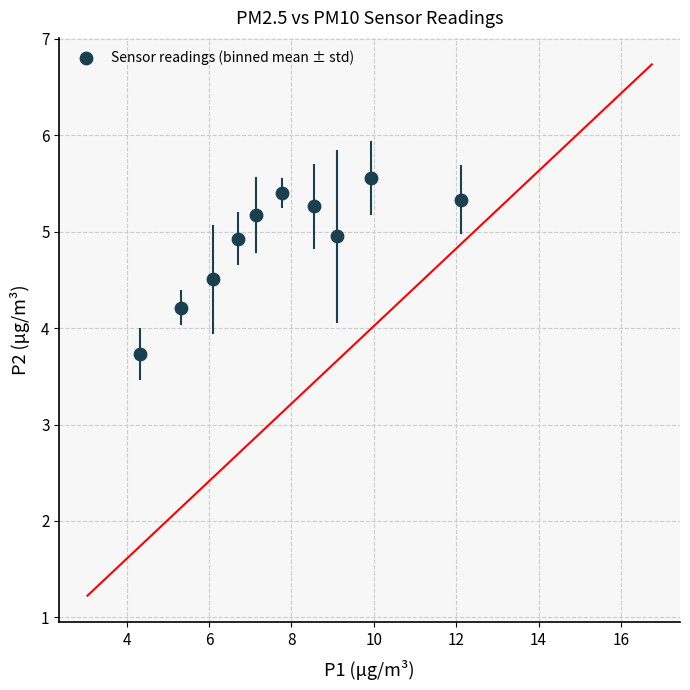

What is the range of Y values (max minus min)?

1.8